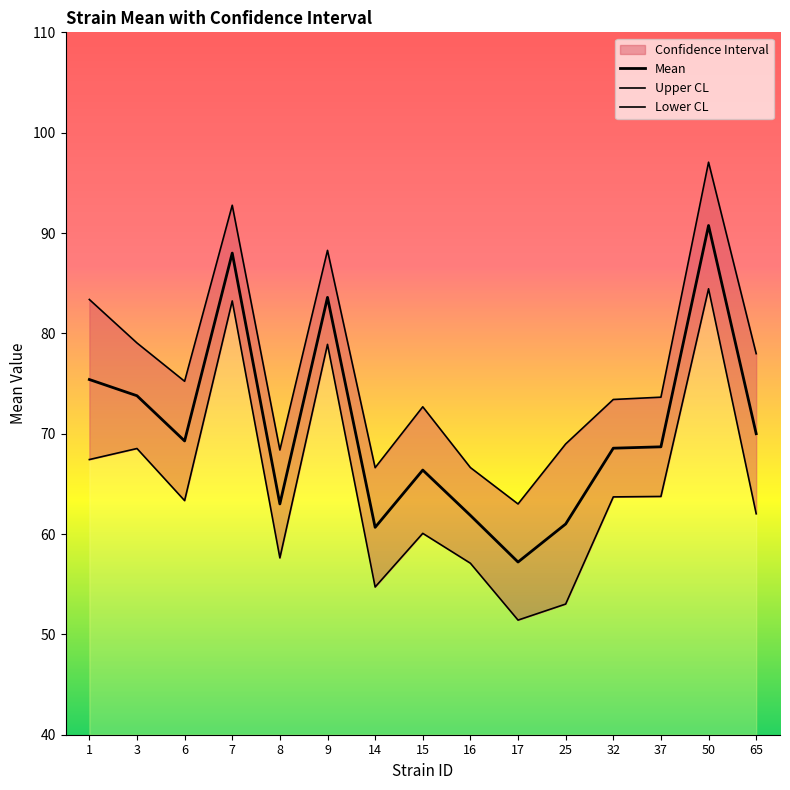

True or false: Mean has a value of 16.1 at 37.

False